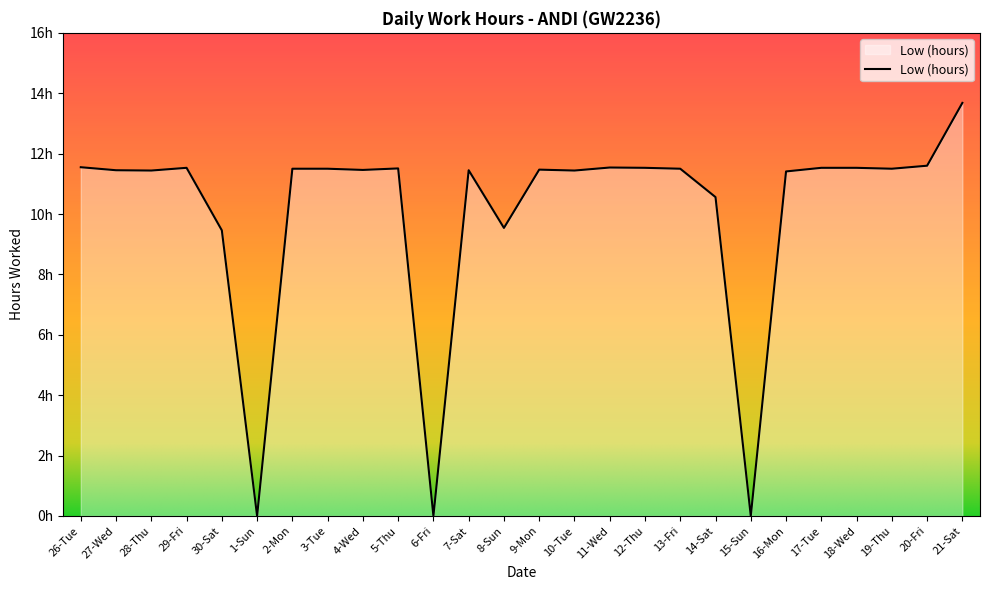

What is the sum of the values at 1-Sun and 28-Thu?

11.4